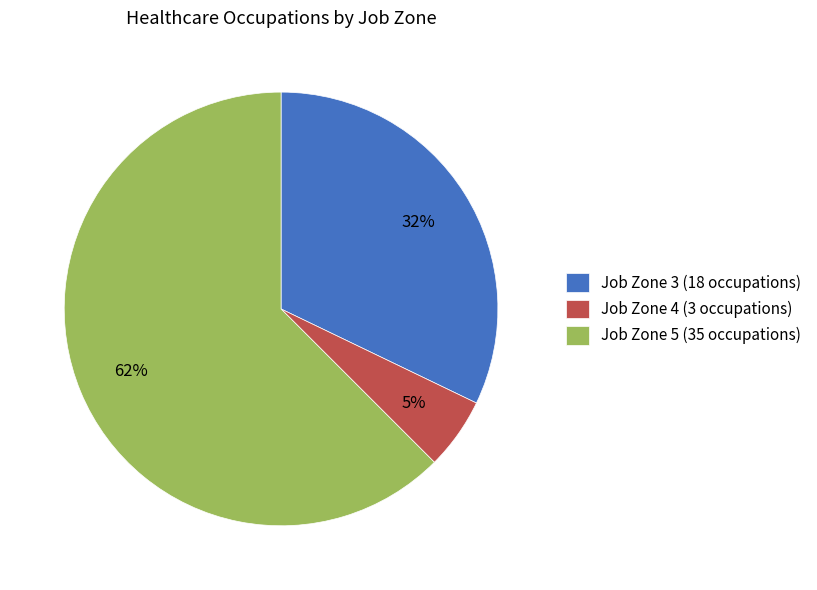

Rank the categories by value from lowest to highest.

Job Zone 4 (3 occupations), Job Zone 3 (18 occupations), Job Zone 5 (35 occupations)